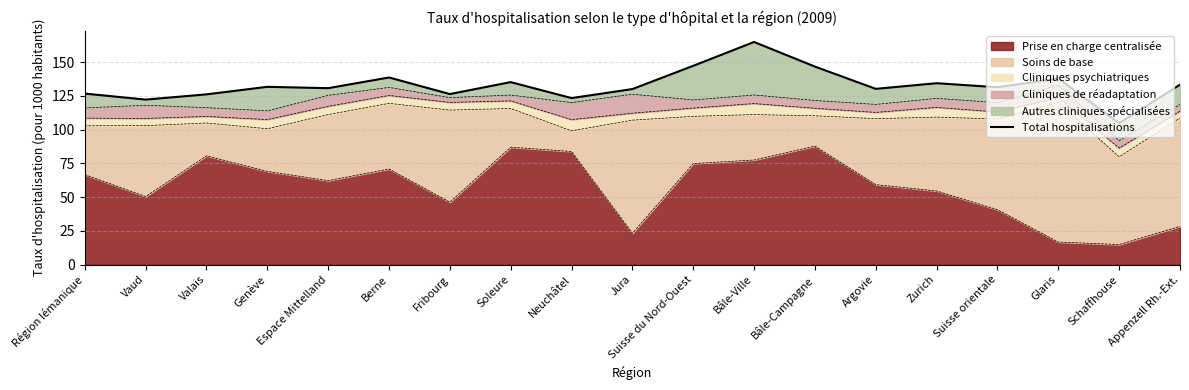

Where is the data nearest to the value 134?

Zurich